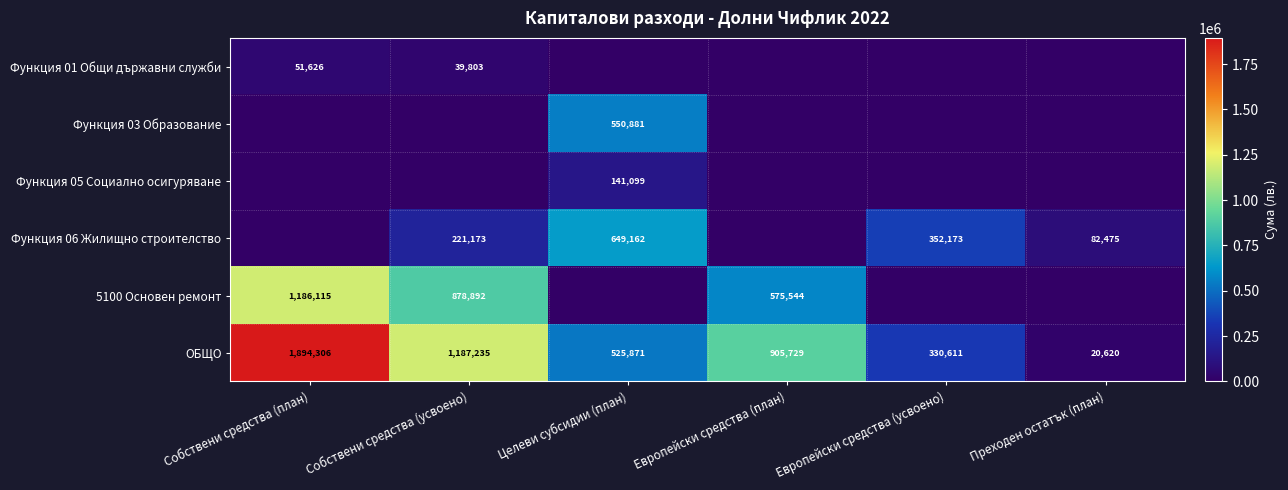

What is the total value across all series at Европейски средства (план)?

1481273